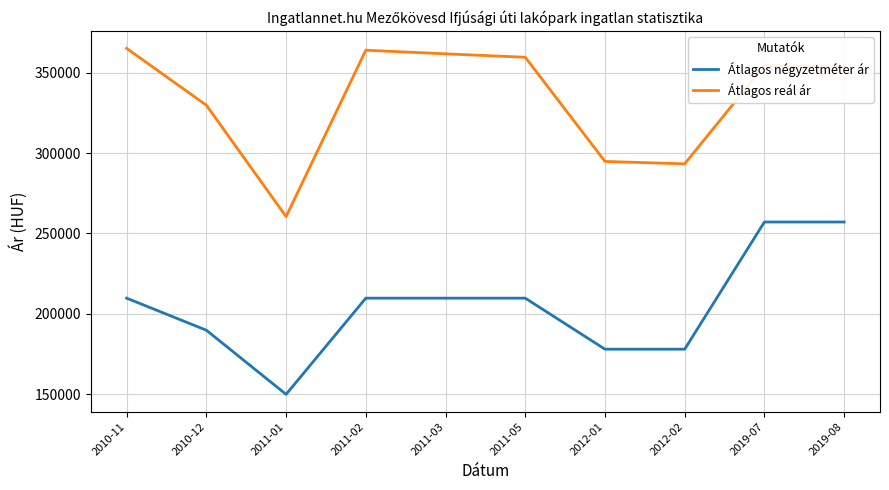

What is the average value of the Átlagos reál ár series?

333658